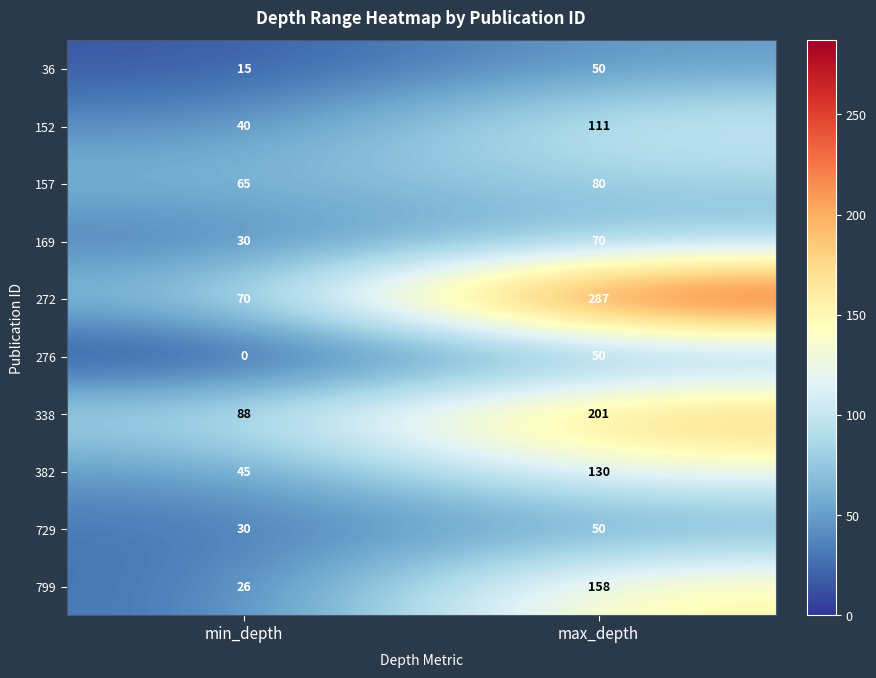

What value does the 169 series have at min_depth, to the nearest 5?

30